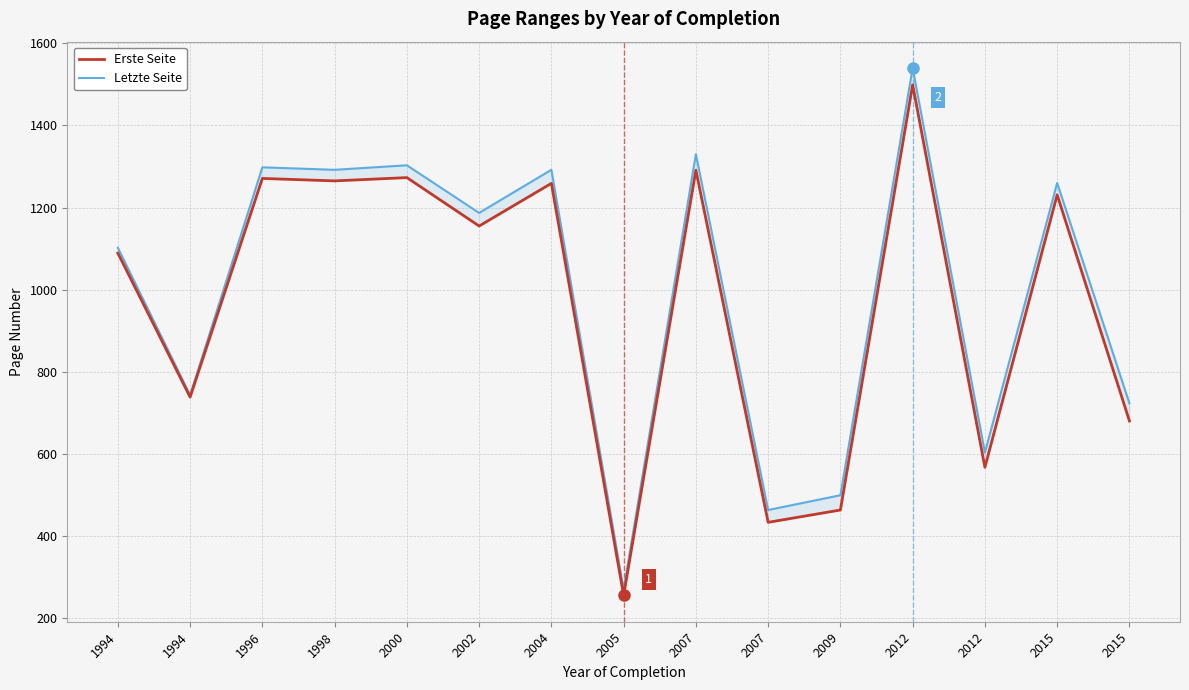

What is the average value of the Letzte Seite series?

994